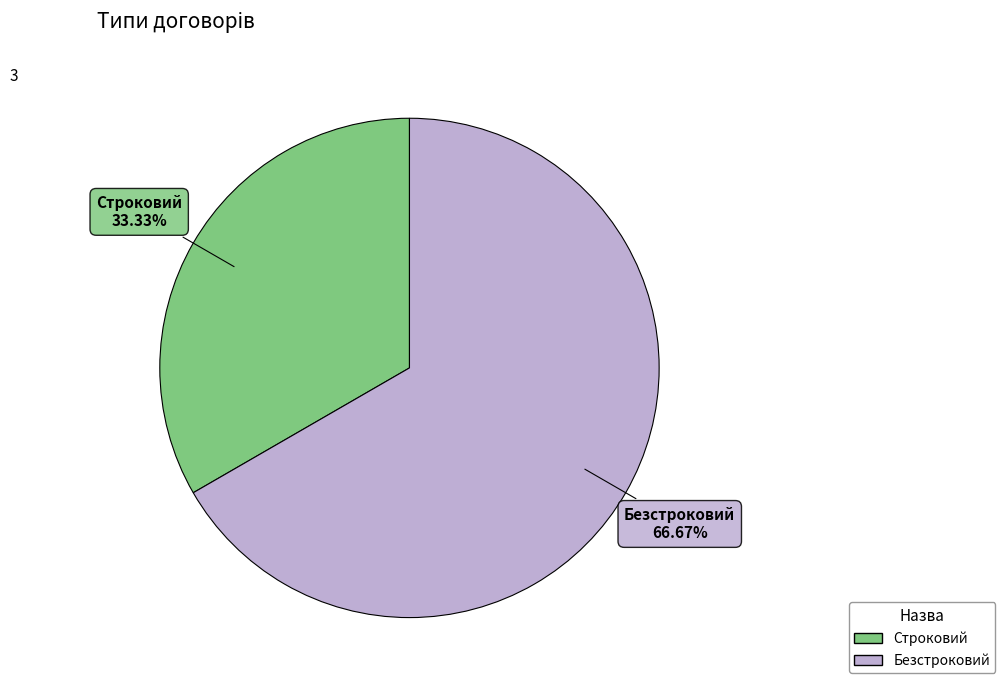

The Безстроковий slice represents 67% of the pie. True or false?

True